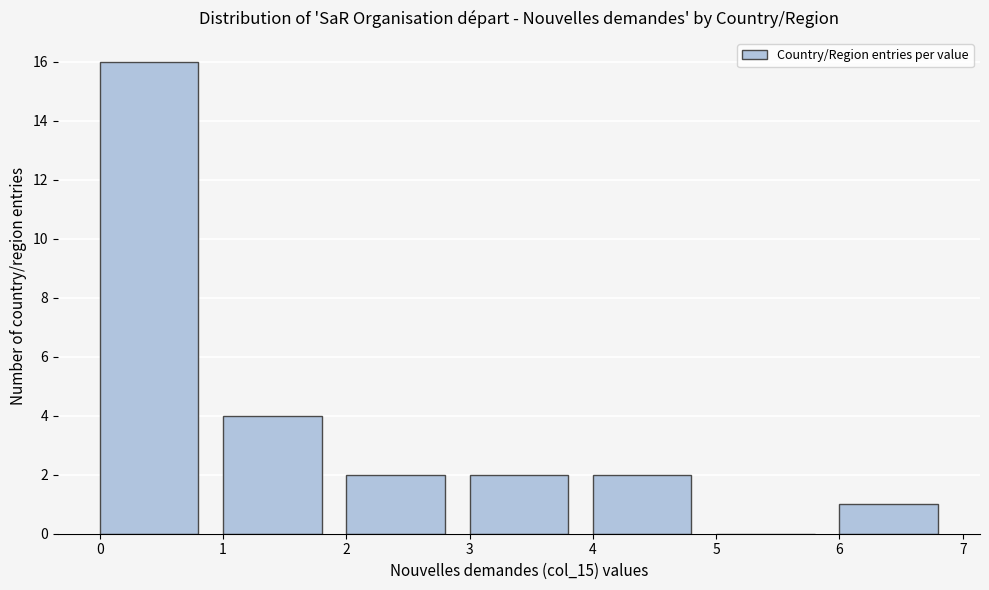

Reading left to right, transcribe this chart: for each bar, give the range it covers on the x-axis and its height. The values are not printed on the chart, so give them approximately, as read against the axis.

0 to 1: 16
1 to 2: 4
2 to 3: 2
3 to 4: 2
4 to 5: 2
5 to 6: 0
6 to 7: 1